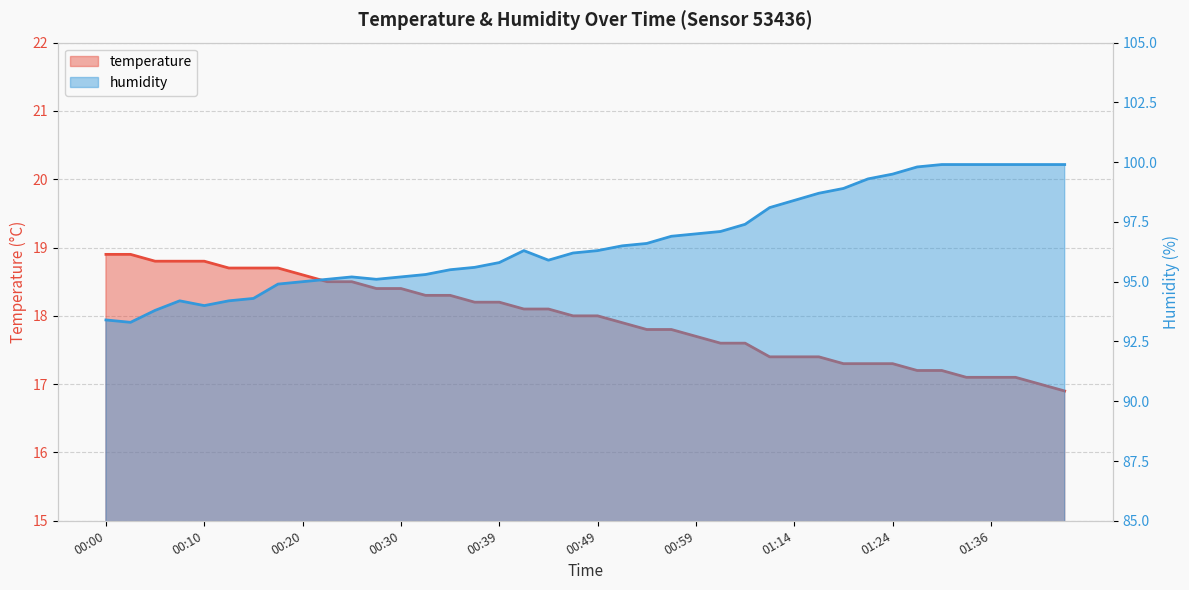

What is the maximum value shown in the chart?

99.9